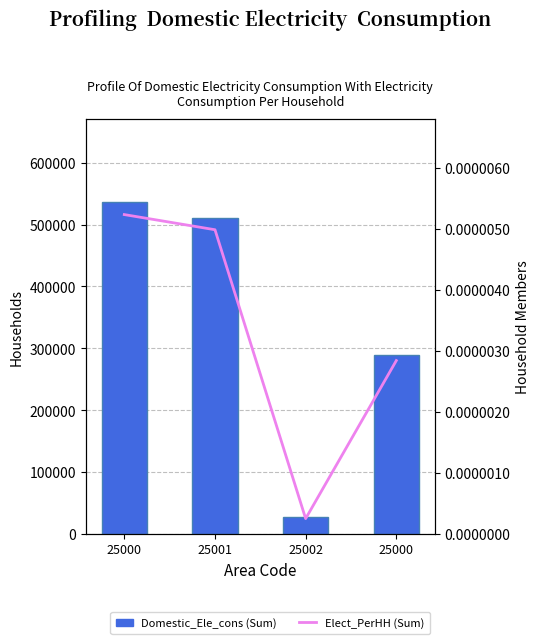

Which series has the largest total across all categories?

Domestic_Ele_cons (Sum)